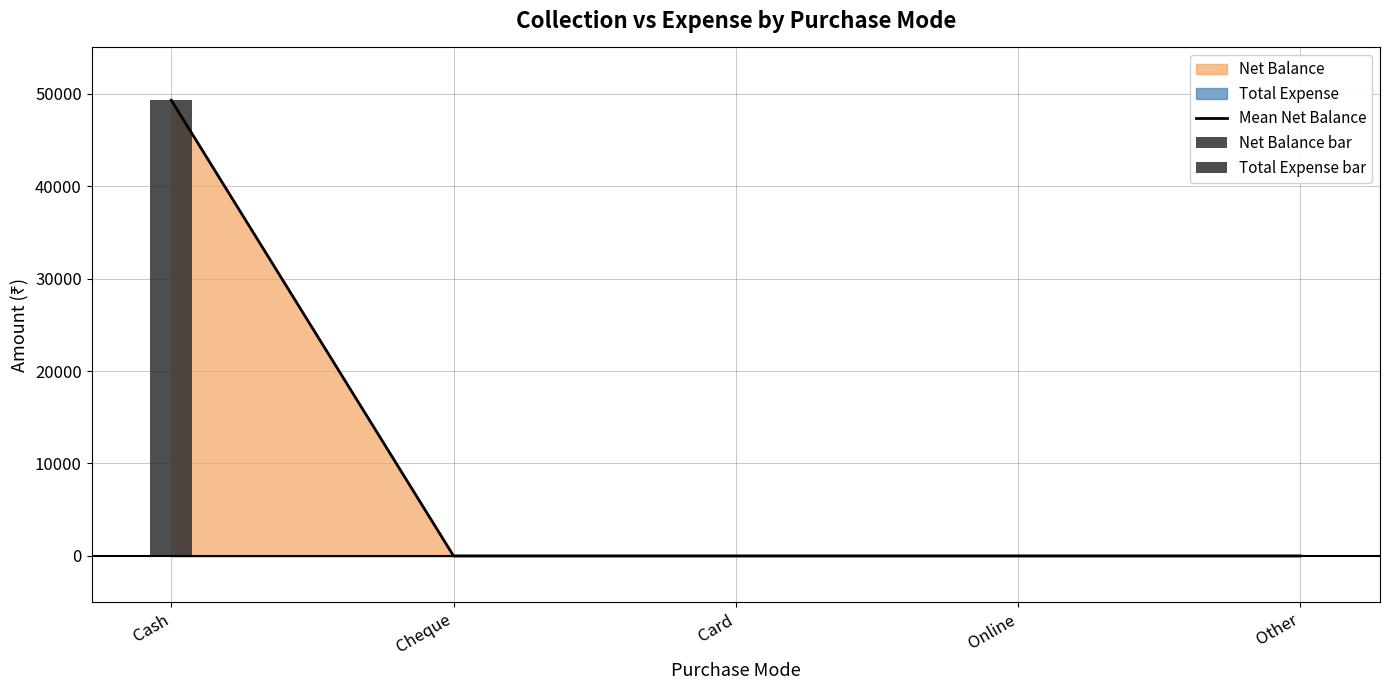

What is the average value?

9859